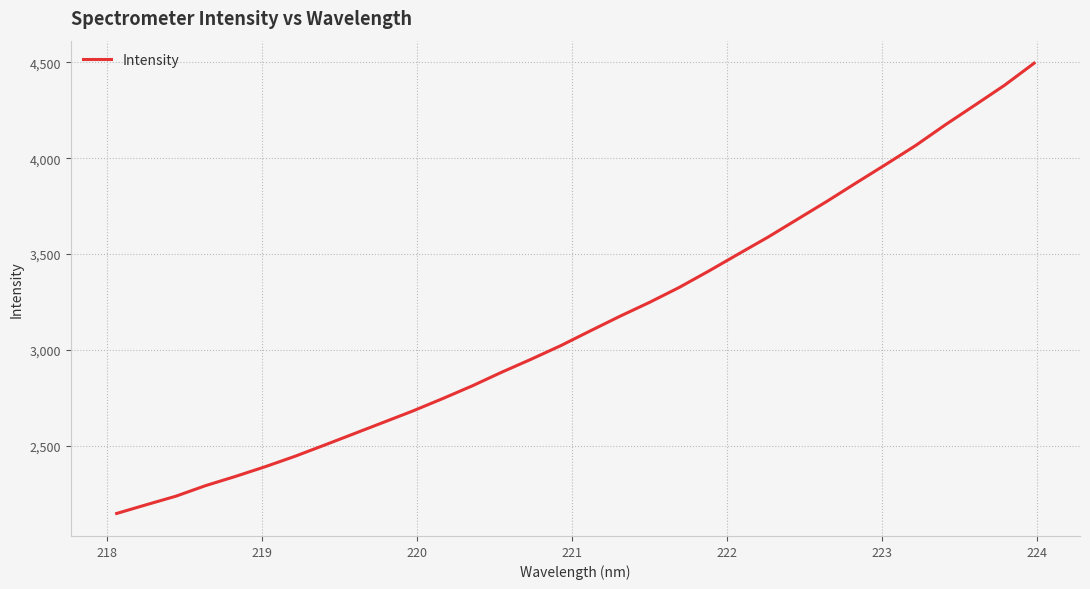

How many lines are shown in the chart?

1